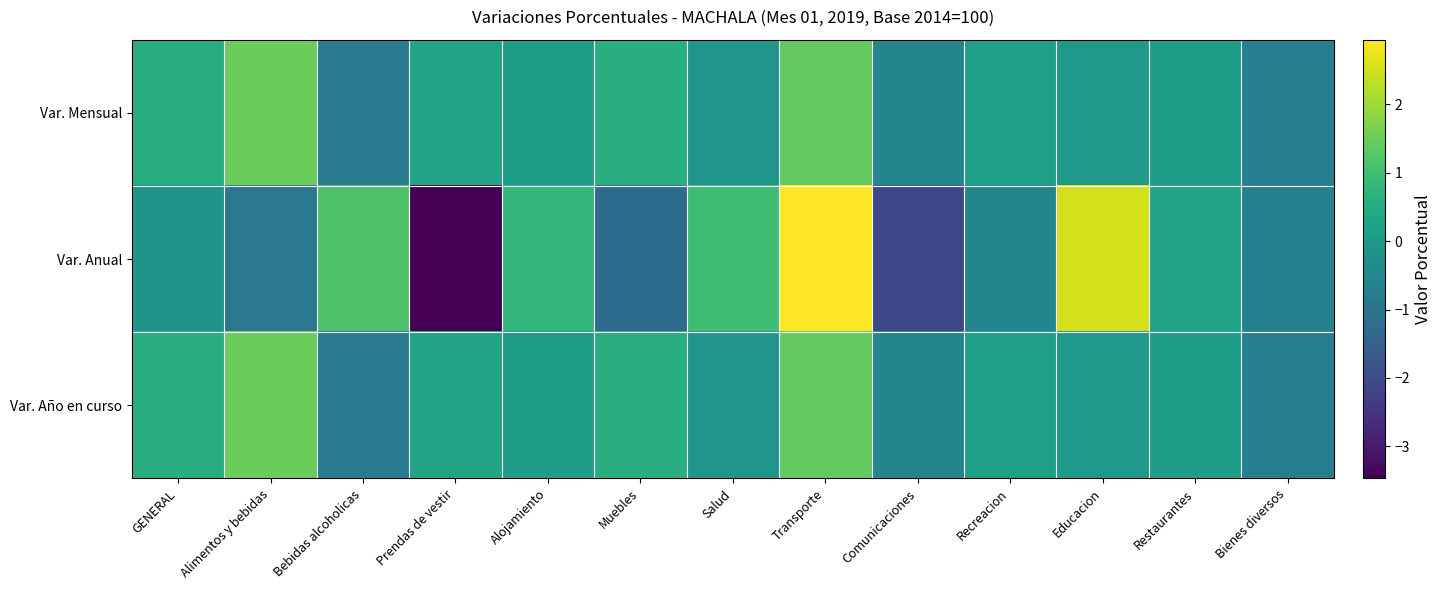

Reading left to right, extract all data points from this chart.

Var. Mensual: GENERAL=0.5	Alimentos y bebidas=1.5	Bebidas alcoholicas=-0.8	Prendas de vestir=0.3	Alojamiento=0.1	Muebles=0.6	Salud=-0.1	Transporte=1.4	Comunicaciones=-0.5	Recreacion=0.1	Educacion=0.0	Restaurantes=0.1	Bienes diversos=-0.7
Var. Anual: GENERAL=-0.1	Alimentos y bebidas=-0.9	Bebidas alcoholicas=1.2	Prendas de vestir=-3.5	Alojamiento=0.8	Muebles=-1.2	Salud=0.9	Transporte=2.9	Comunicaciones=-2.1	Recreacion=-0.5	Educacion=2.5	Restaurantes=0.3	Bienes diversos=-0.7
Var. Año en curso: GENERAL=0.5	Alimentos y bebidas=1.5	Bebidas alcoholicas=-0.8	Prendas de vestir=0.3	Alojamiento=0.1	Muebles=0.6	Salud=-0.1	Transporte=1.4	Comunicaciones=-0.5	Recreacion=0.1	Educacion=0.0	Restaurantes=0.1	Bienes diversos=-0.7